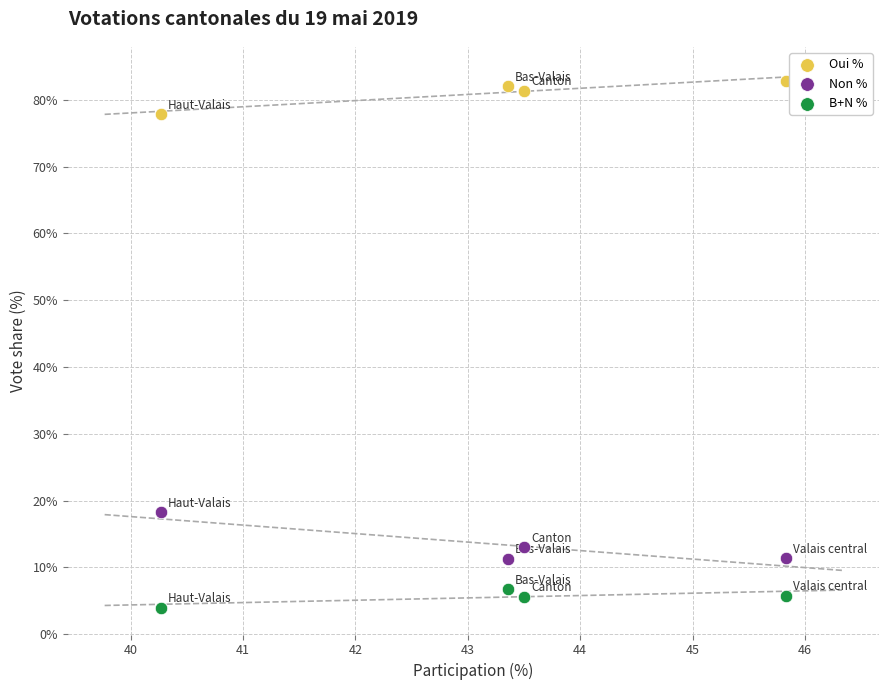

What are all the series names shown in the legend?

Oui %, Non %, B+N %